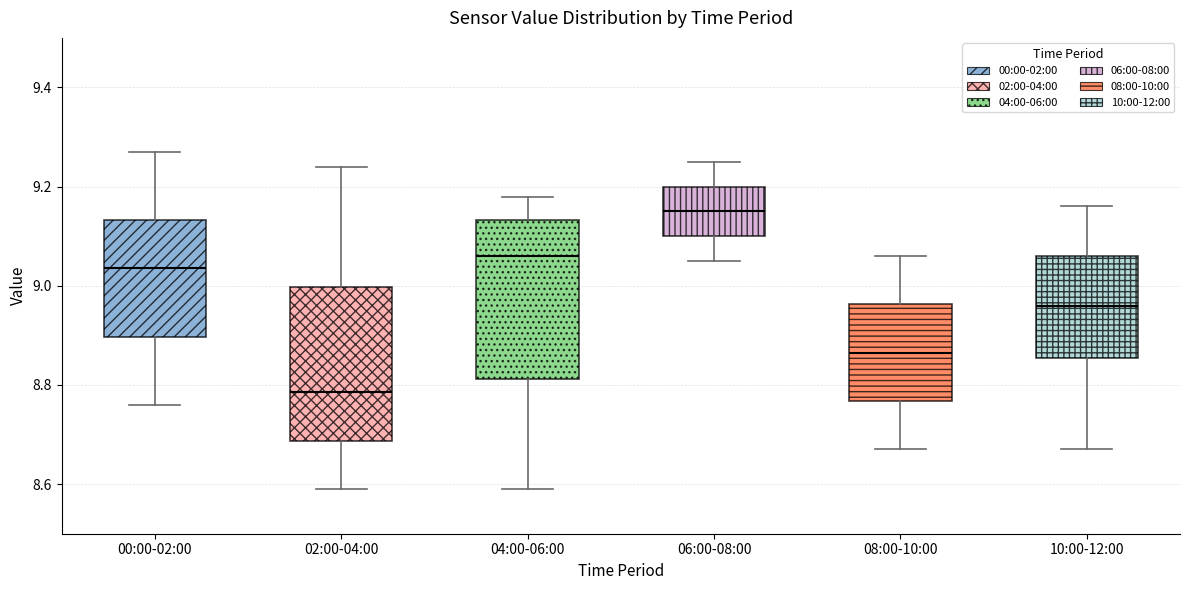

Reading left to right, transcribe this box plot: for each box, give where its median line is, the range the box spans, and where its two whiskers end, as read against the y-axis. The values are not printed on the chart, so give them approximately, as read against the axis.

00:00-02:00: median 9.04, box 8.90 to 9.14, whiskers 8.76 to 9.28
02:00-04:00: median 8.78, box 8.68 to 9.00, whiskers 8.60 to 9.24
04:00-06:00: median 9.06, box 8.82 to 9.14, whiskers 8.60 to 9.18
06:00-08:00: median 9.16, box 9.10 to 9.20, whiskers 9.06 to 9.26
08:00-10:00: median 8.86, box 8.76 to 8.96, whiskers 8.68 to 9.06
10:00-12:00: median 8.96, box 8.86 to 9.06, whiskers 8.68 to 9.16